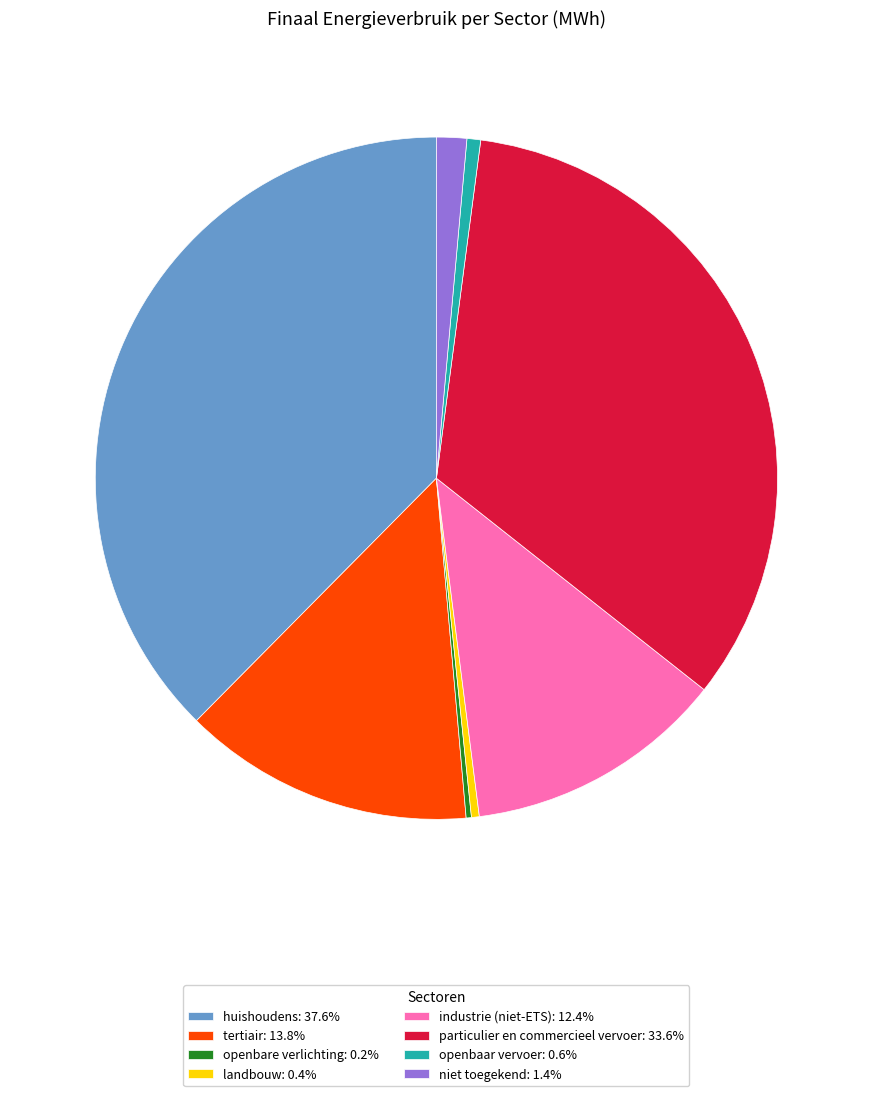

Does tertiair: 13.8% represent more than half of the total?

No